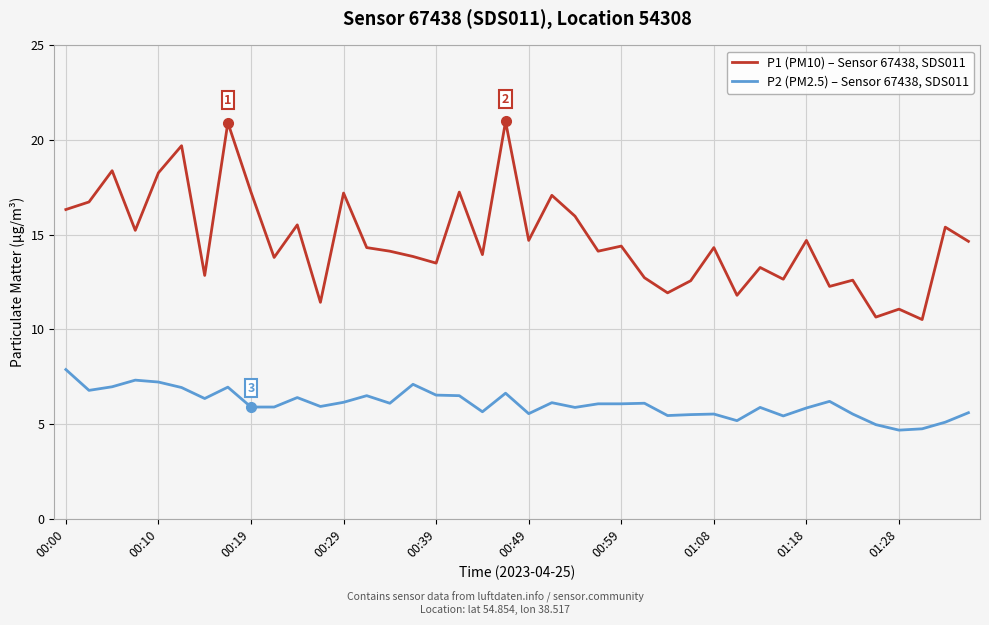

What is the smallest value displayed?

4.7